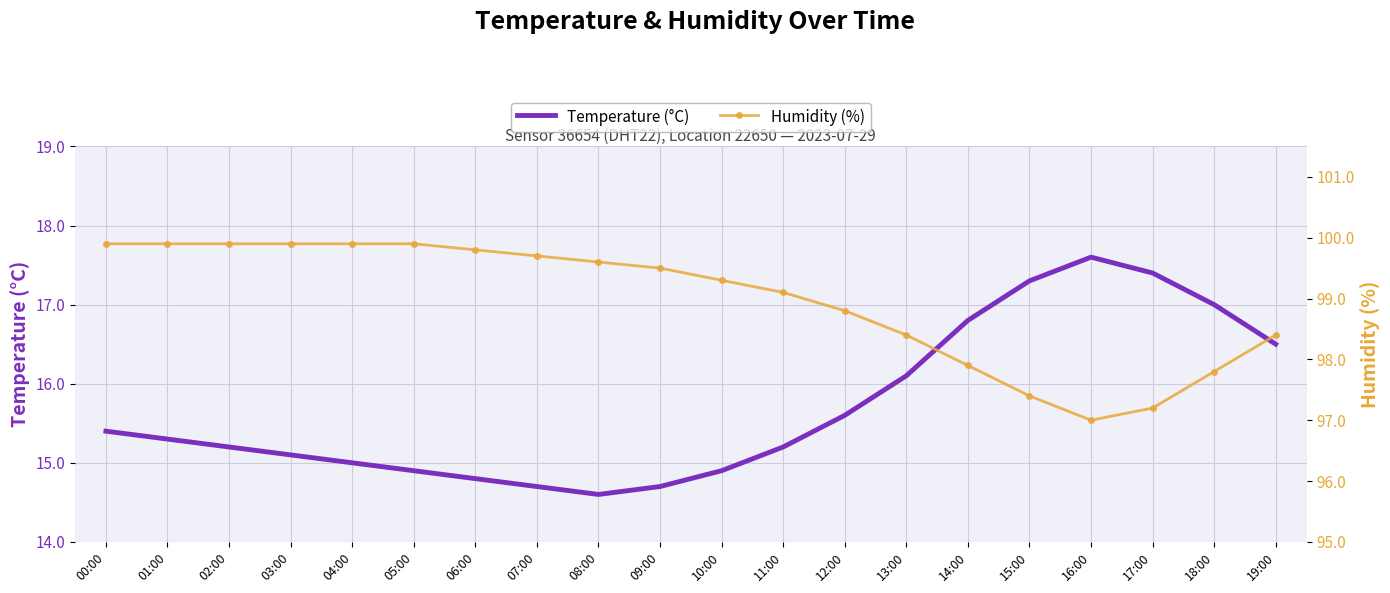

At which label is Humidity (%) closest to 98?

14:00